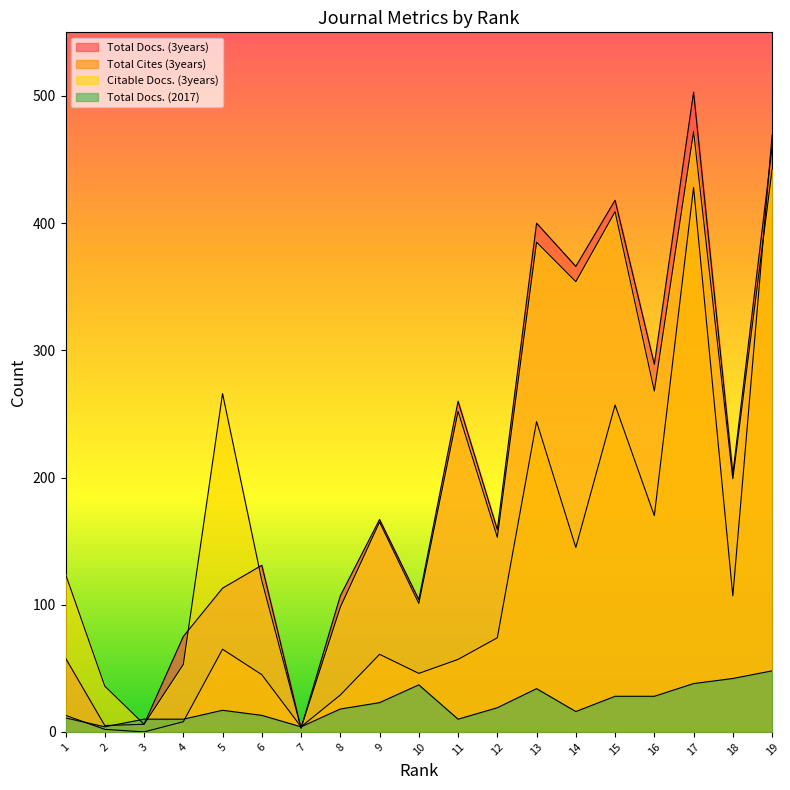

How many data points does each series have?

19